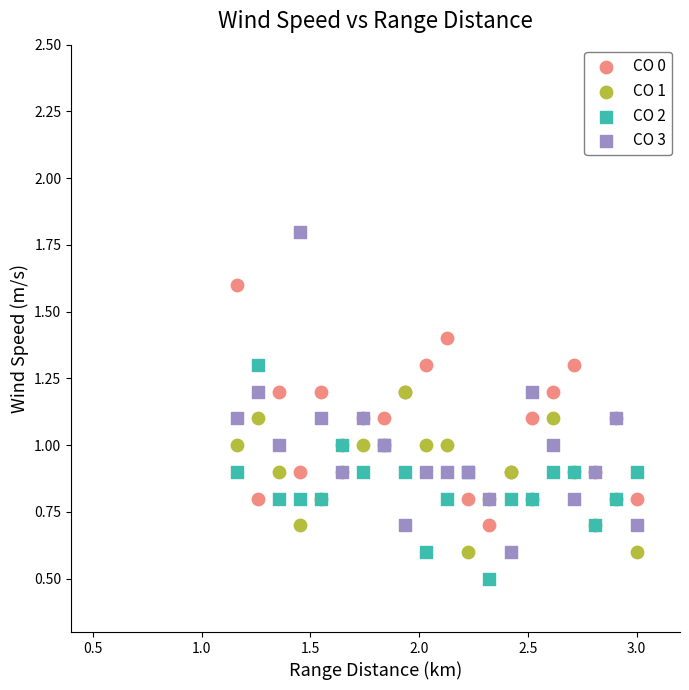

In the CO 2 series, what Y value is closest to 0?

0.5